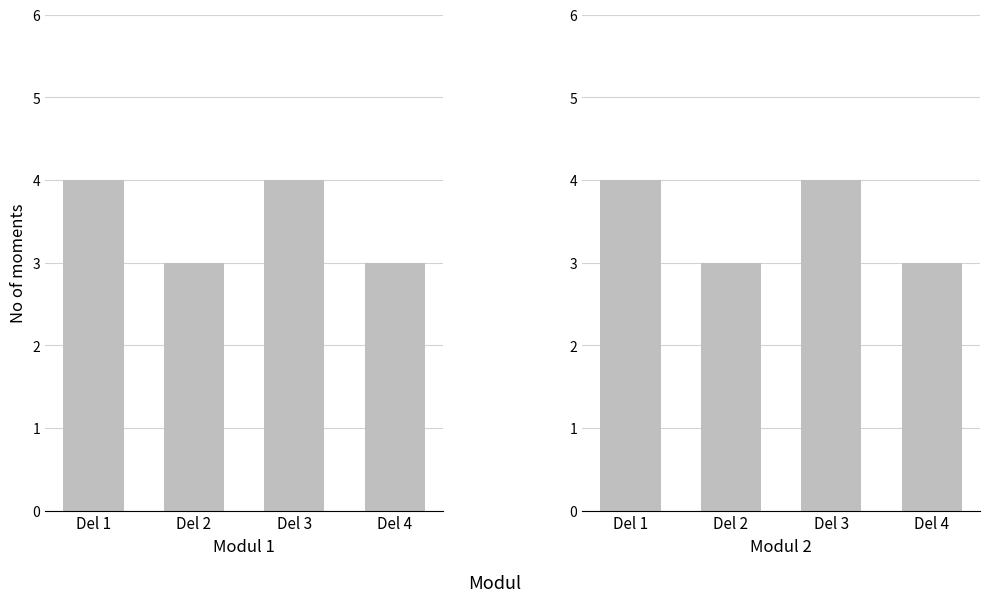

What is the approximate value of Modul 2 at Del 1?

4